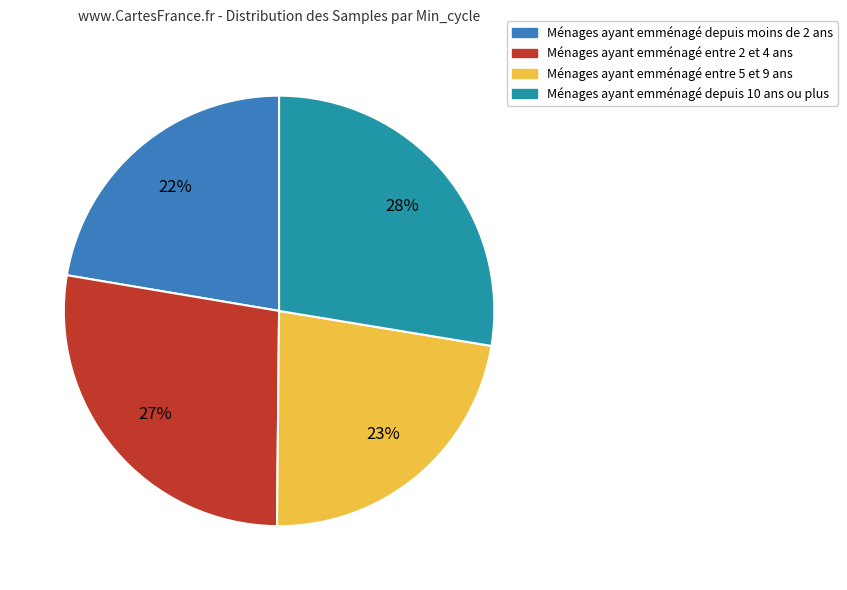

Does any single category account for the majority?

No